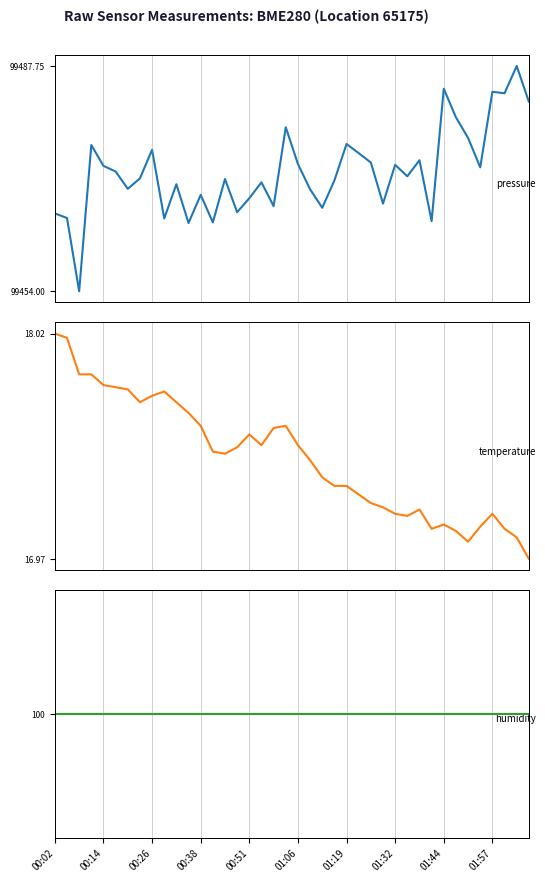

What are all the series names shown in the legend?

pressure, temperature, humidity